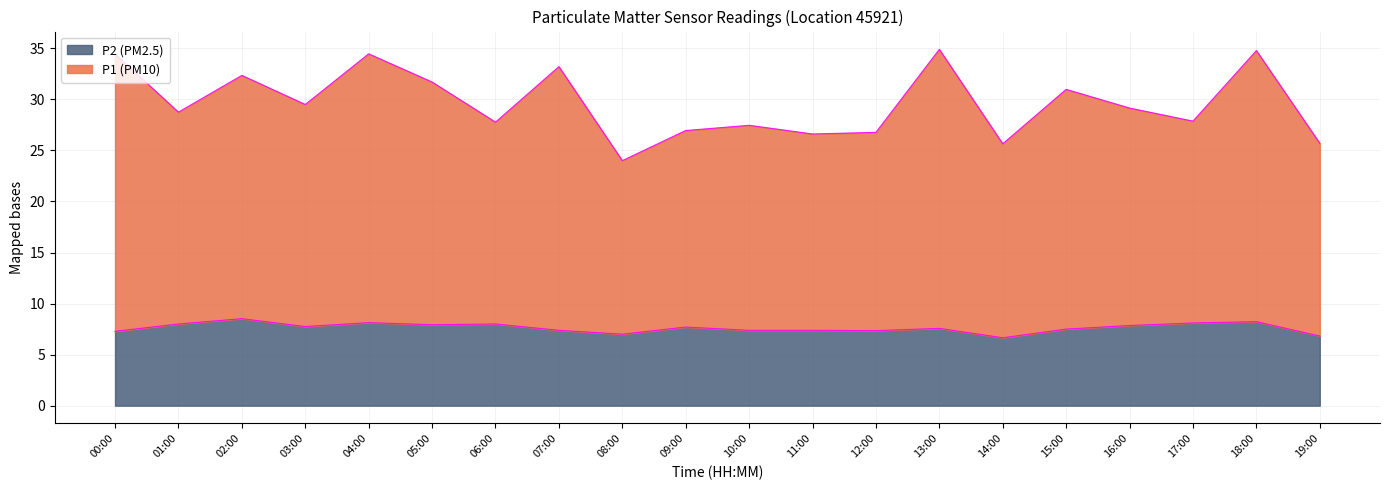

What is the total value across all series at 07:00?

33.2